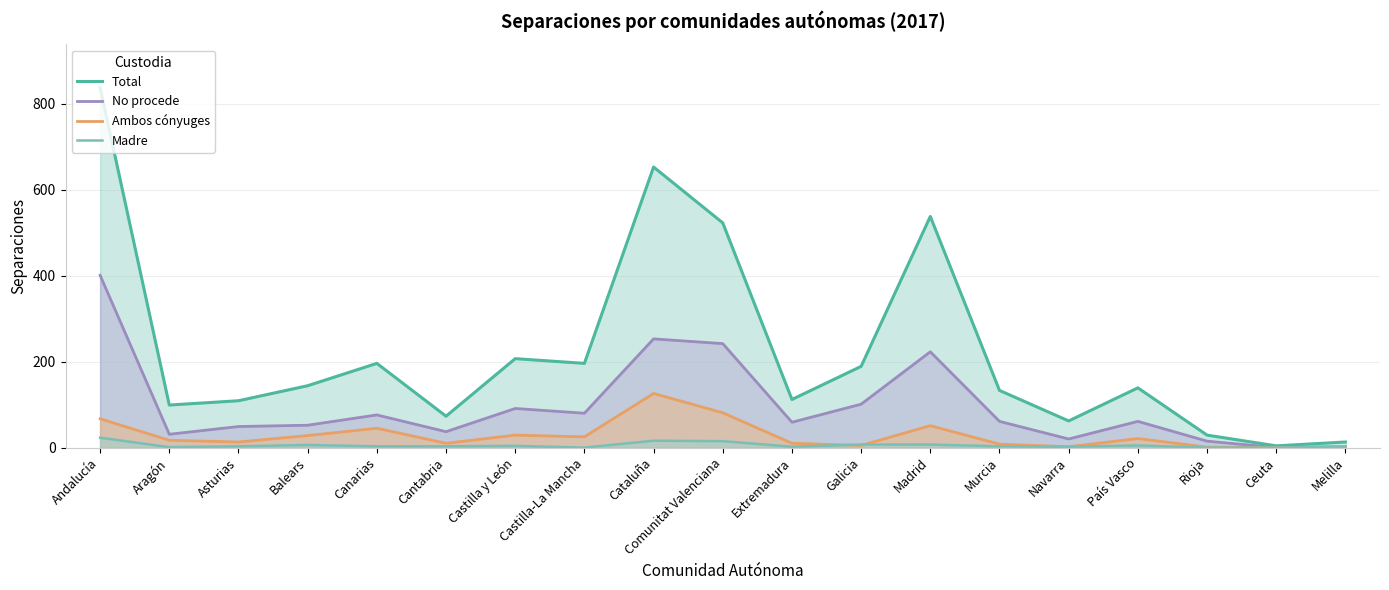

What is the spread (max minus min) of values at Castilla-La Mancha?

196